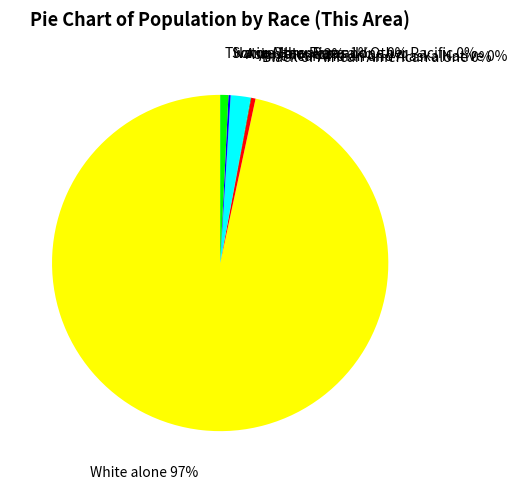

Does Some Other Race alone represent more than half of the total?

No